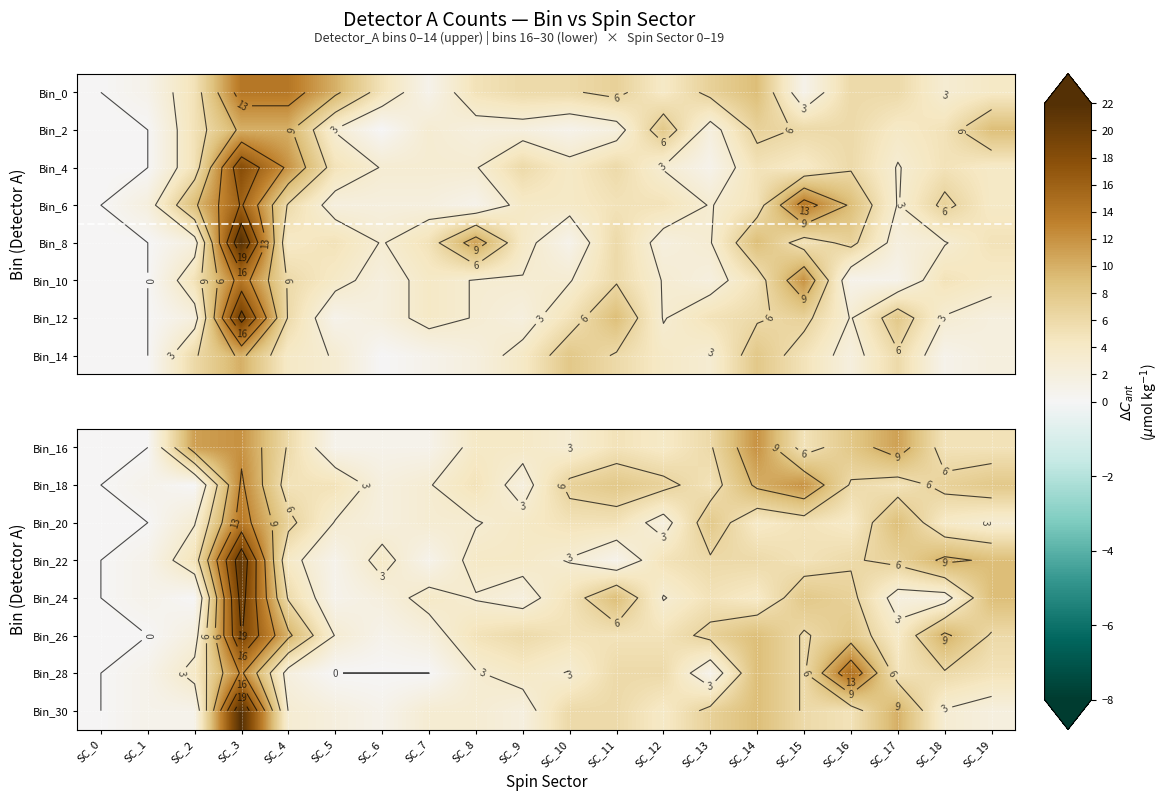

Is the value of Bin_26 at SC_8 greater than the value of Bin_30 at SC_8?

Yes